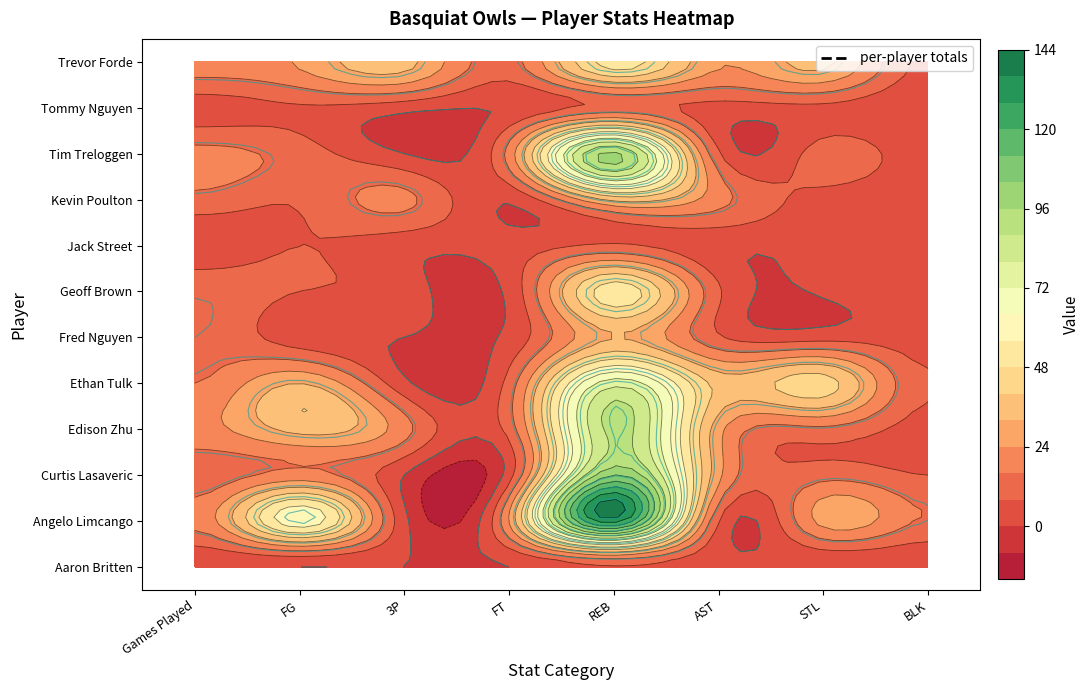

At which label does Angelo Limcango first exceed 24?

FG